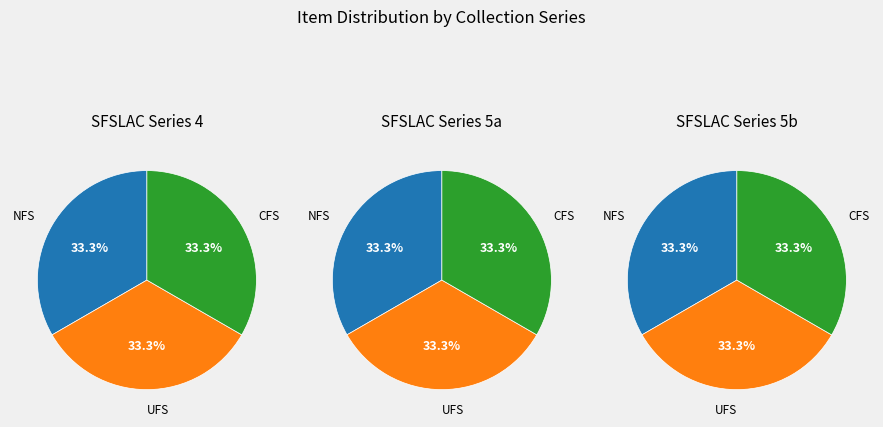

How many slices are in this pie chart?

3